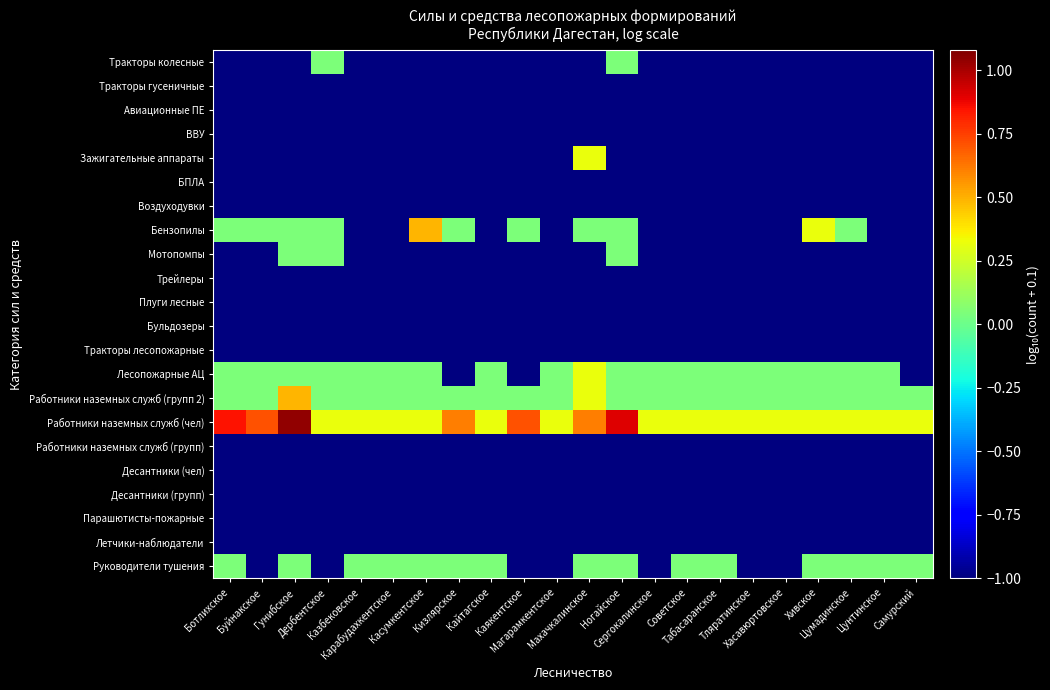

Which category has the highest value across all series?

Гунибское